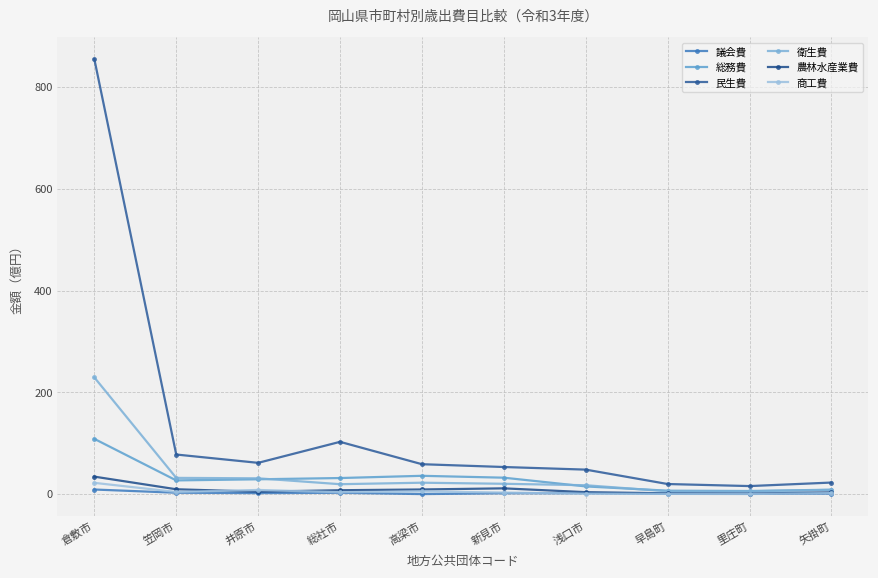

What is the label of the 4th point from the right?

浅口市